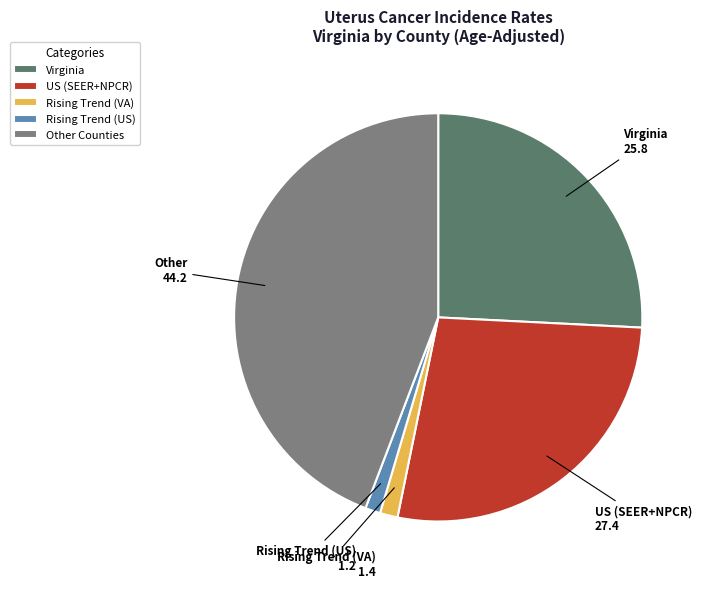

The US (SEER+NPCR) slice represents 15% of the pie. True or false?

False